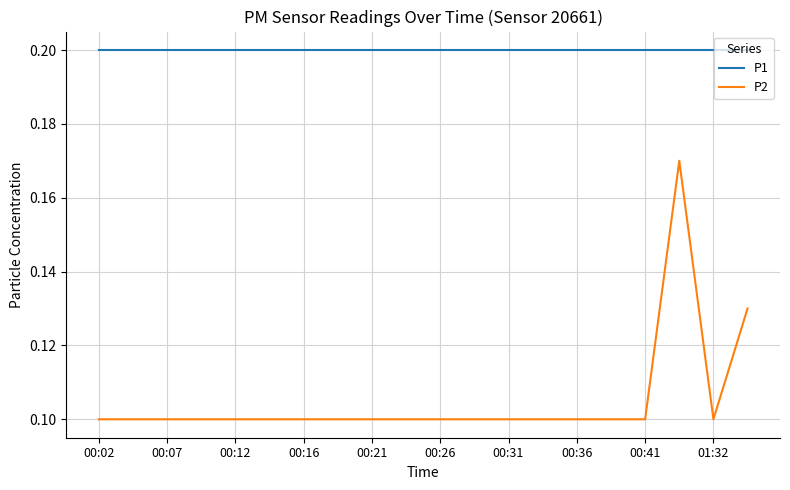

Which series has the largest range (max minus min)?

P2